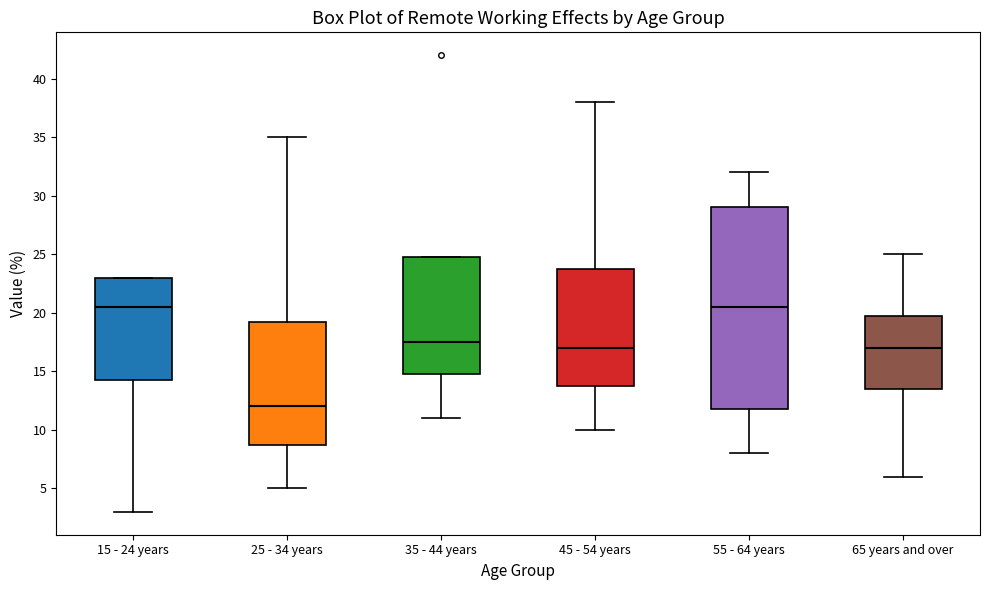

Where does the lower whisker of the box for 65 years and over end on the y-axis? The values are not printed on the chart, so give them approximately, as read against the axis.

6.0